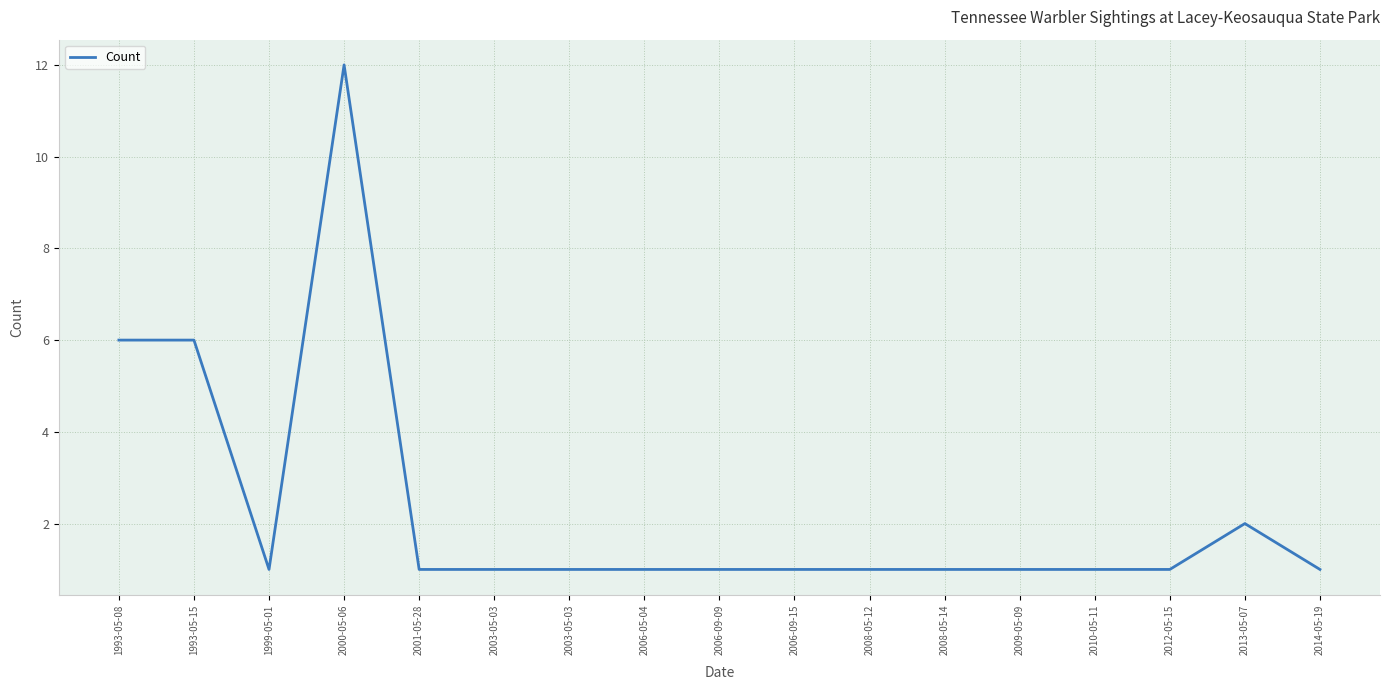

How many lines are shown in the chart?

1